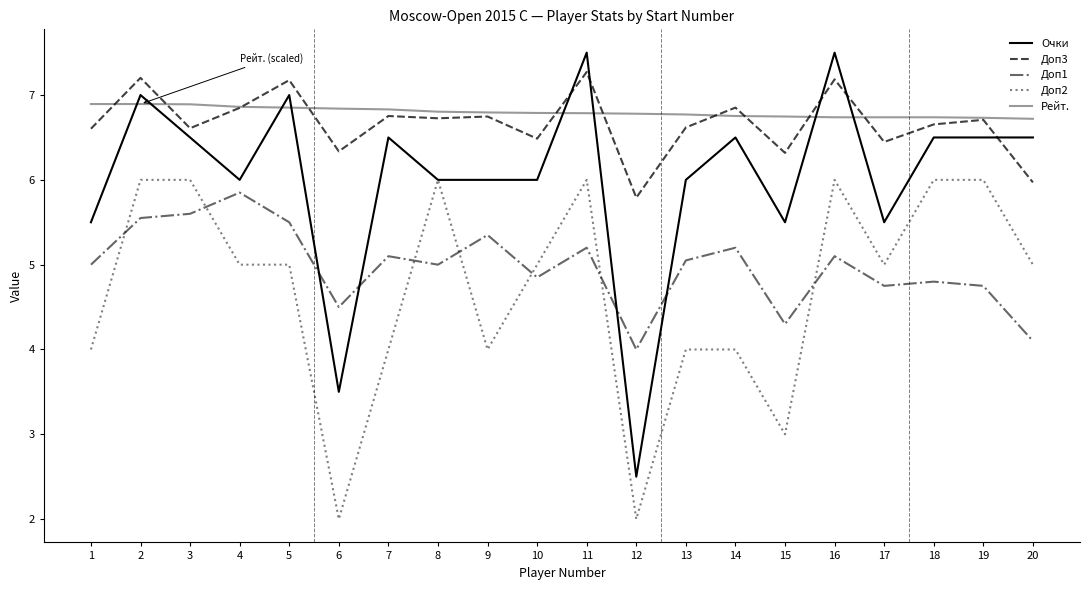

Which series has the largest range (max minus min)?

Очки